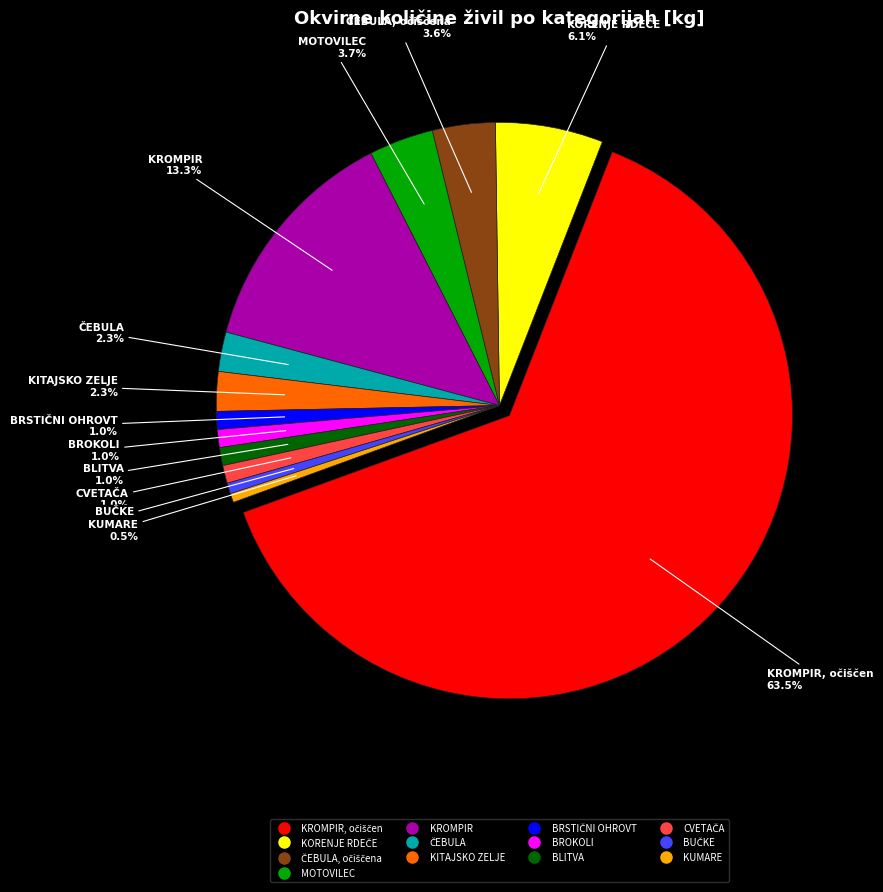

What is the change in value from BRSTIČNI OHROVT to BUČKE?

-4